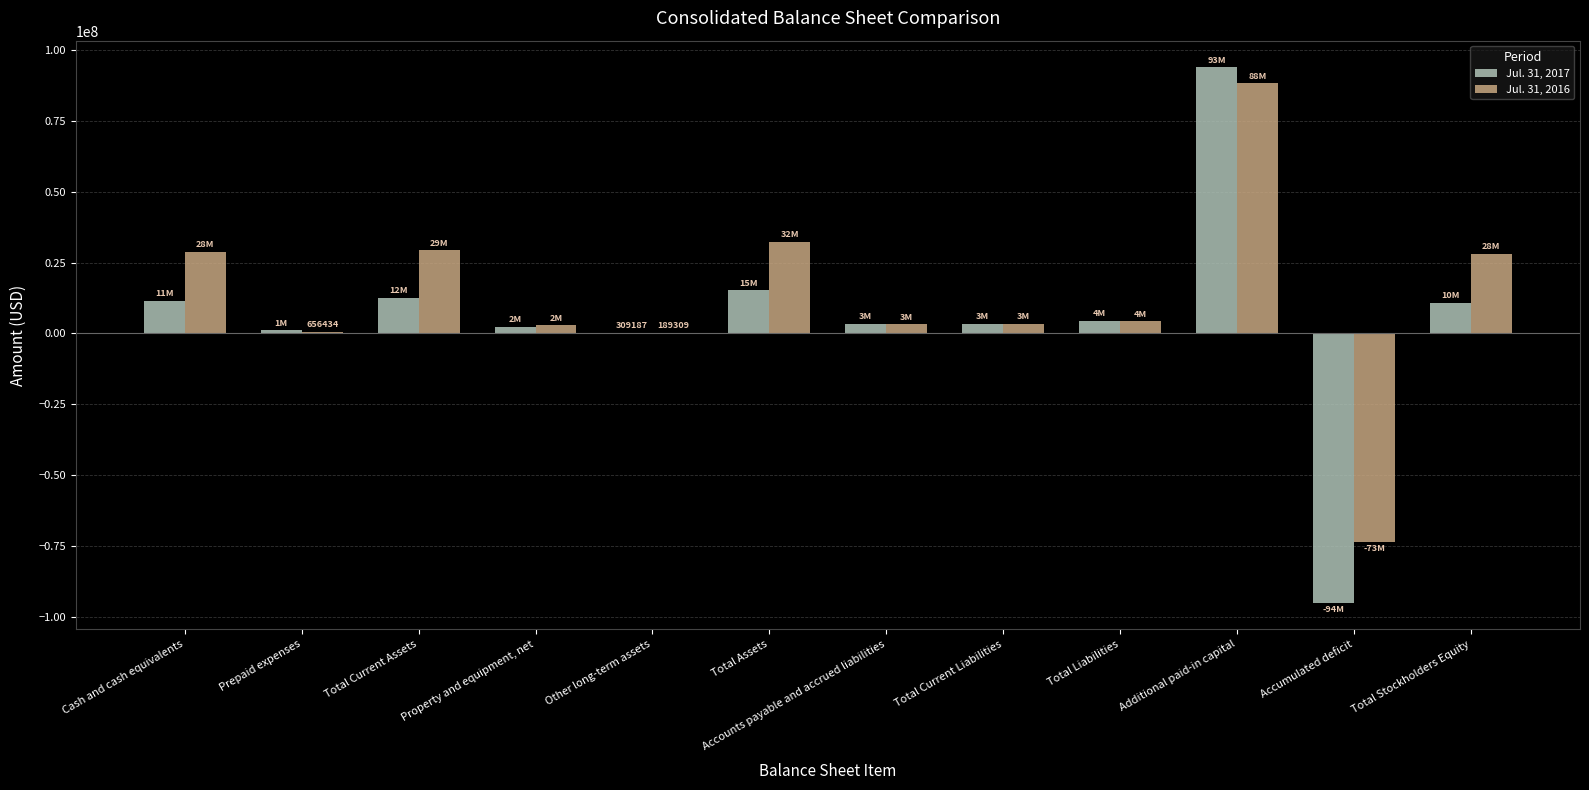

At which category is the sum across all series the highest?

Additional paid-in capital